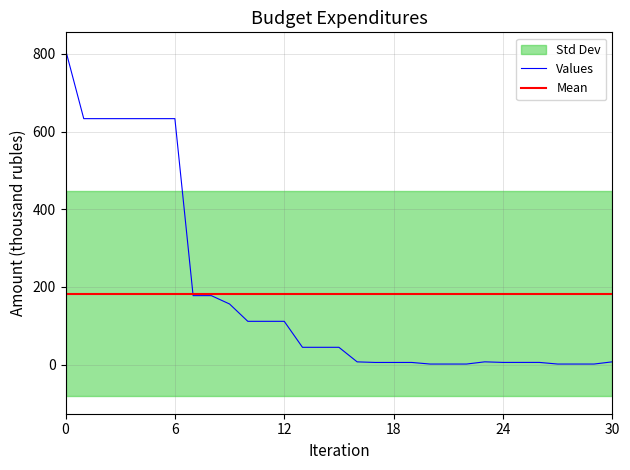

What is the difference between the maximum and minimum values?

809.4